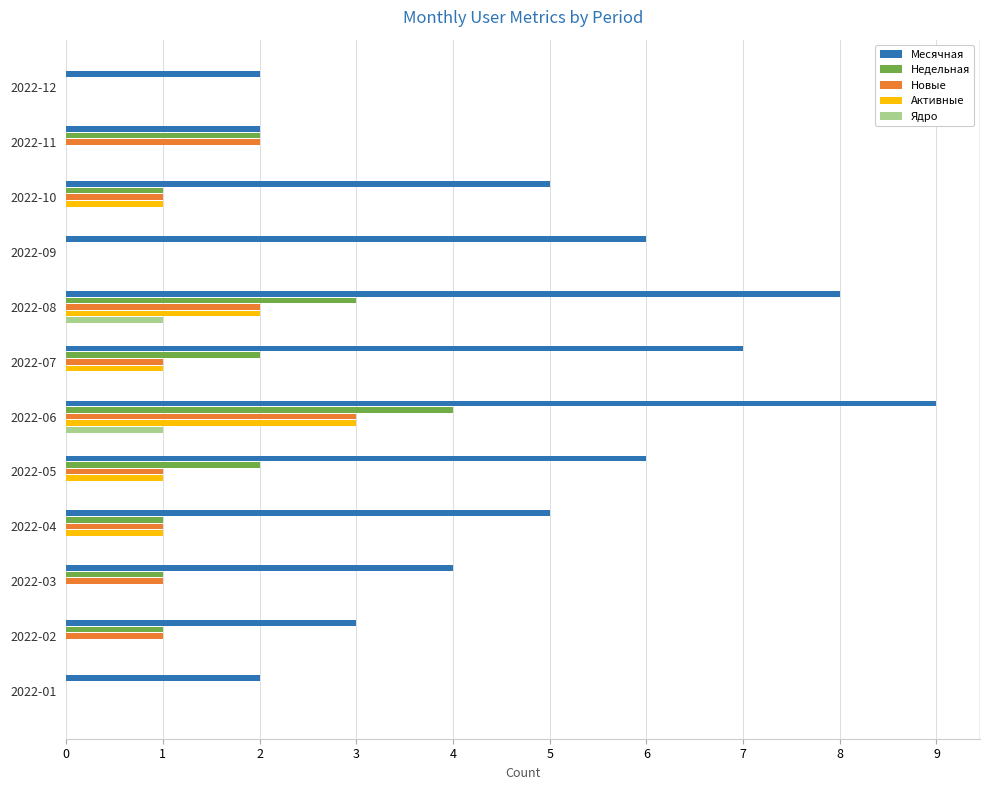

Between 2022-11 and 2022-08, which series saw the biggest shift?

Месячная